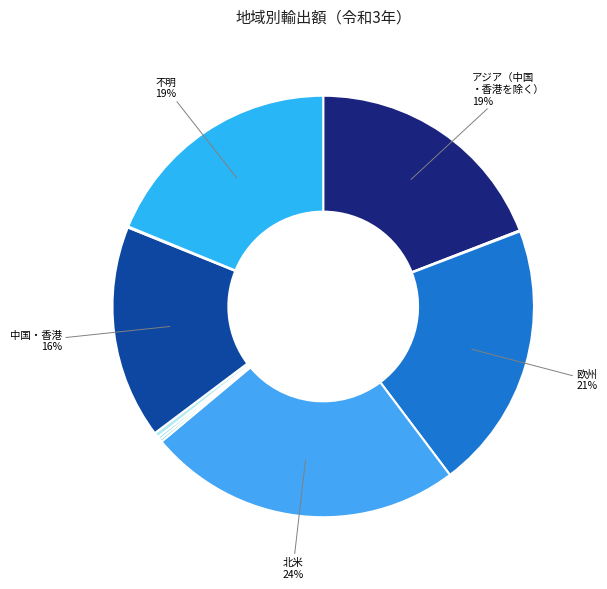

Count the number of slices in the pie.

10